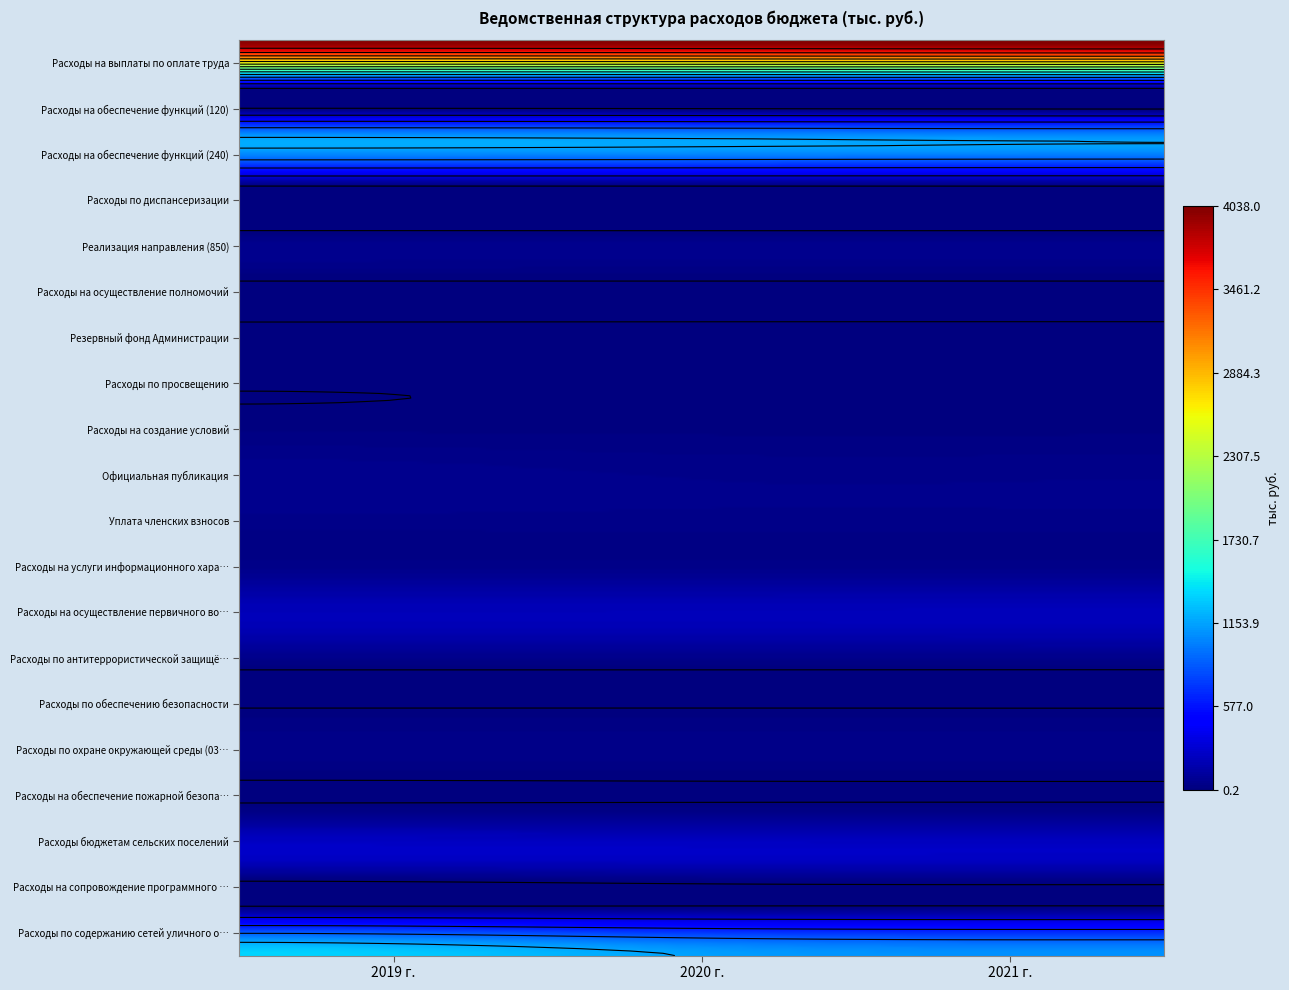

Rank the categories by Уплата членских взносов value from lowest to highest.

2019 г., 2020 г., 2021 г.